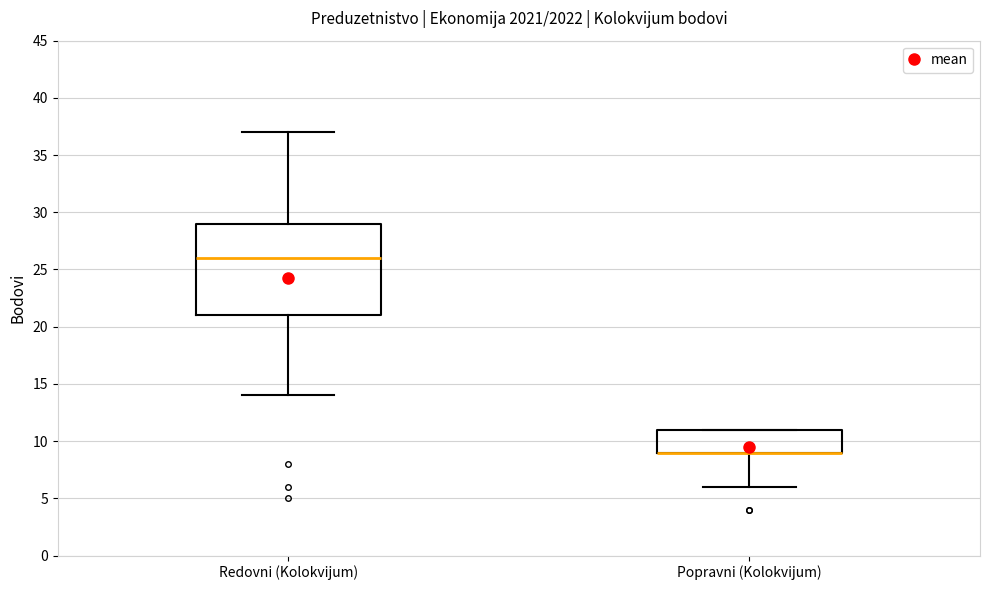

Reading left to right, transcribe this box plot: for each box, give where its median line is, the range the box spans, and where its two whiskers end, as read against the y-axis. The values are not printed on the chart, so give them approximately, as read against the axis.

Redovni (Kolokvijum): median 26, box 21 to 29, whiskers 14 to 37
Popravni (Kolokvijum): median 9 (drawn on the box's lower edge), box 9 to 11, whiskers 6 to 11